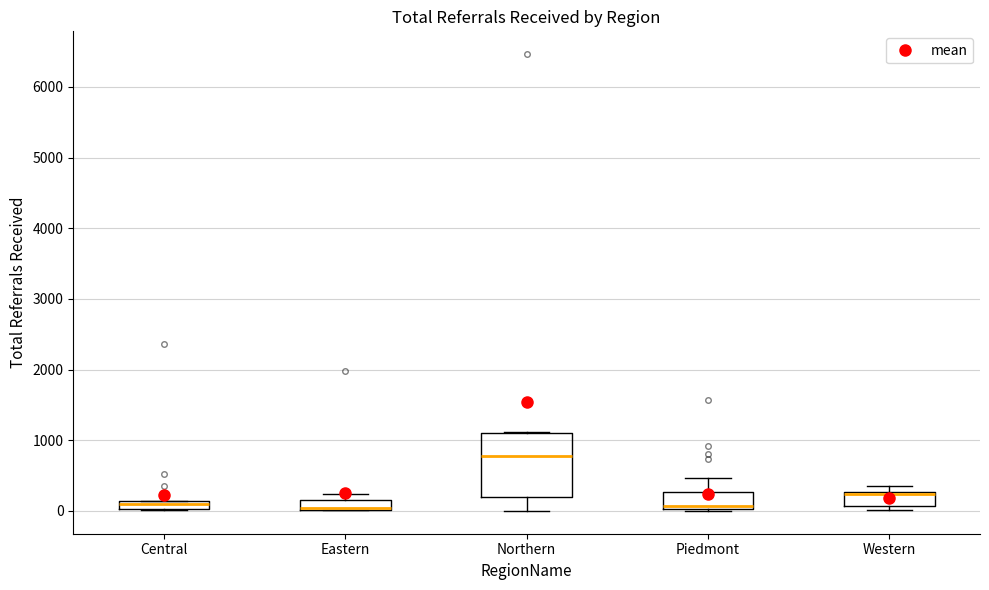

Where is the lower edge of the box for Central on the y-axis? The values are not printed on the chart, so give them approximately, as read against the axis.

0